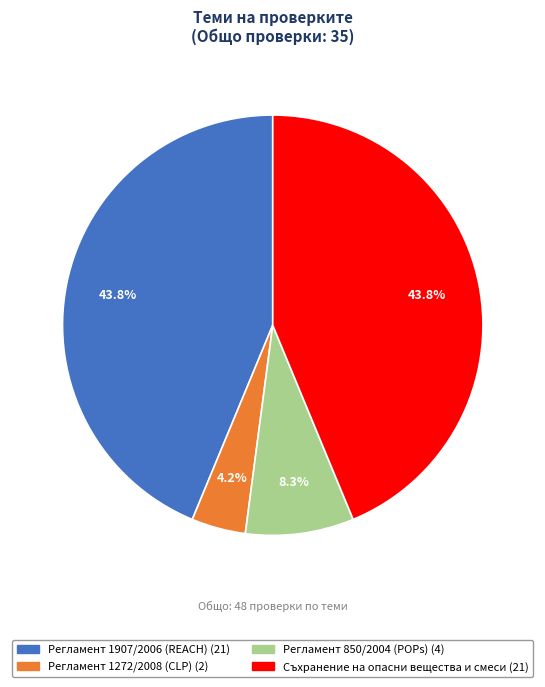

Is Съхранение на опасни вещества и смеси the majority of the pie?

No